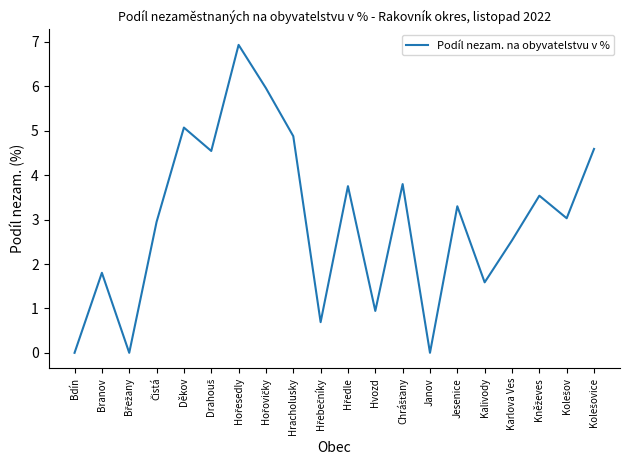

What is the difference between the maximum and second lowest values?

6.9